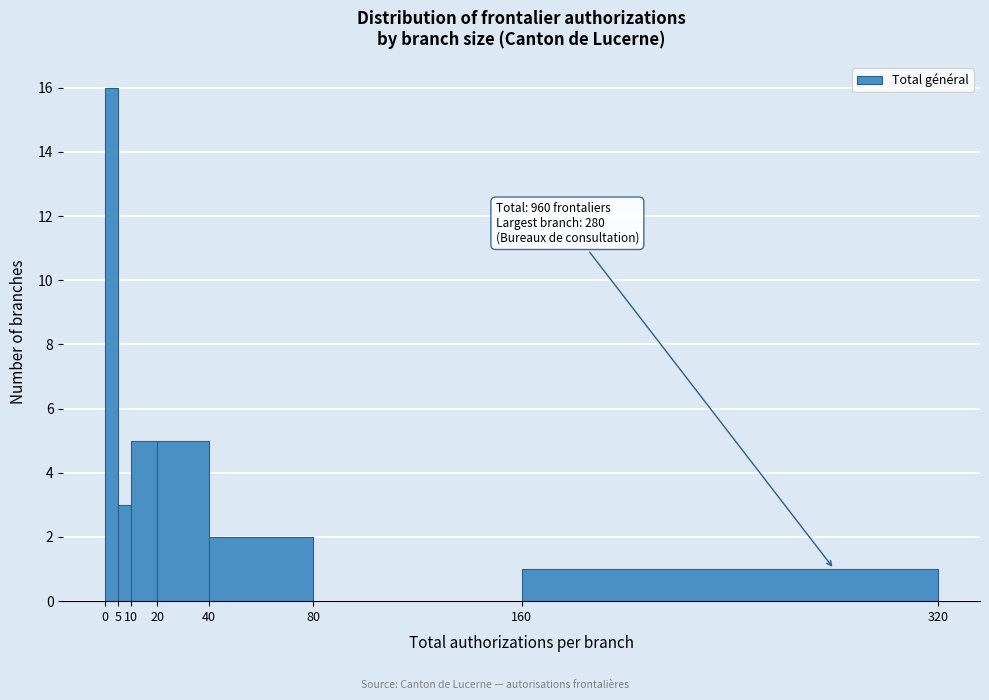

Which range on the x-axis has the tallest bar?

0 to 5